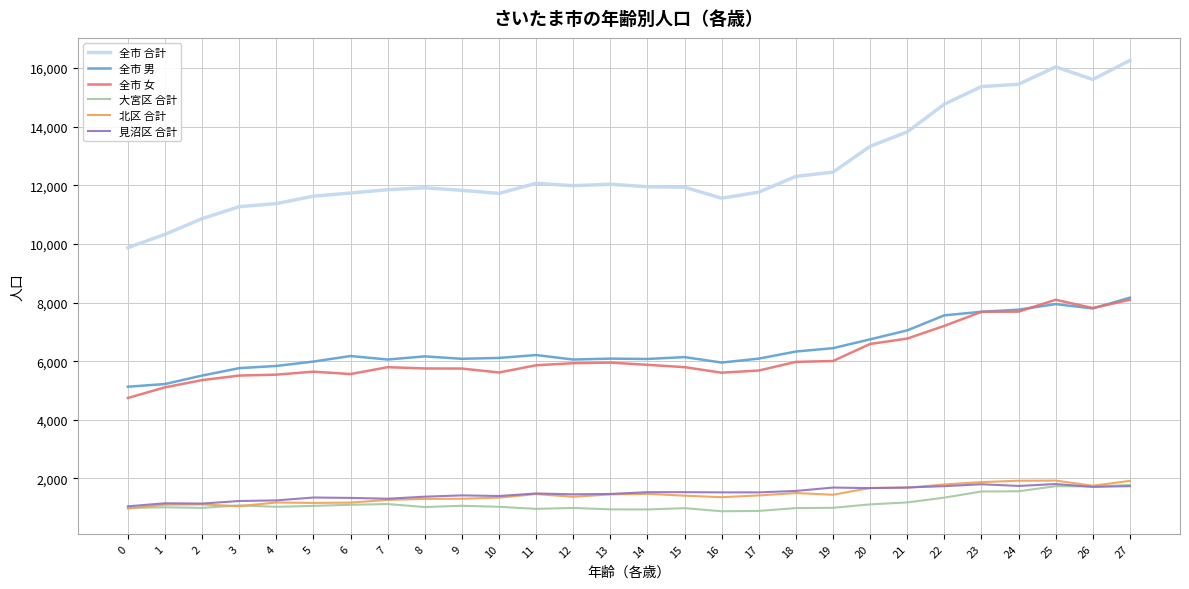

What is the average value of the 北区 合計 series?

1443